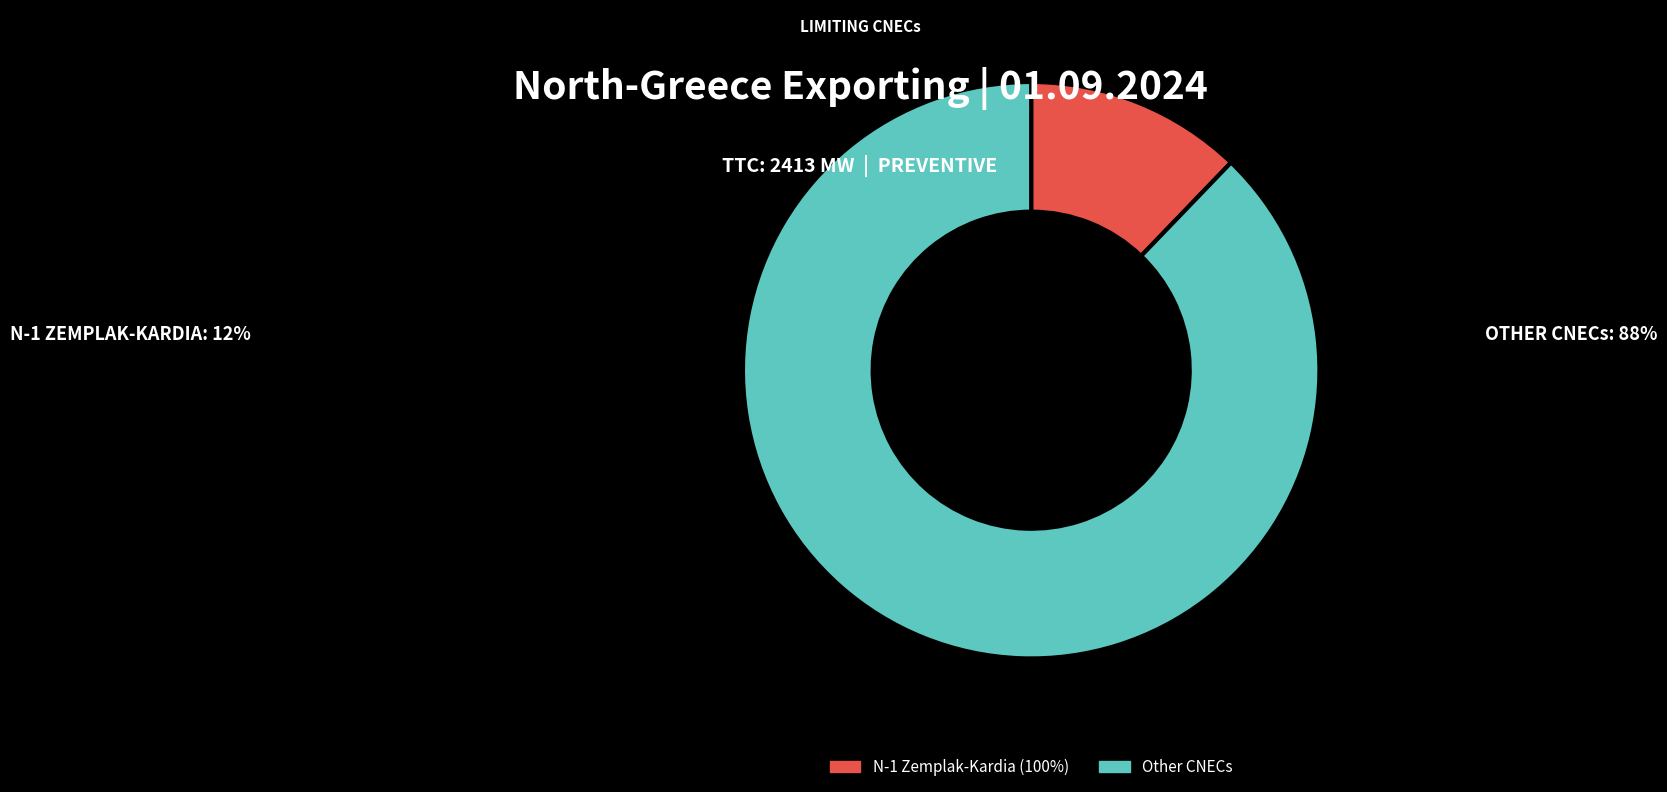

Is the sum of N-1 Zemplak-Kardia (100%) and Other CNECs greater than half?

Yes